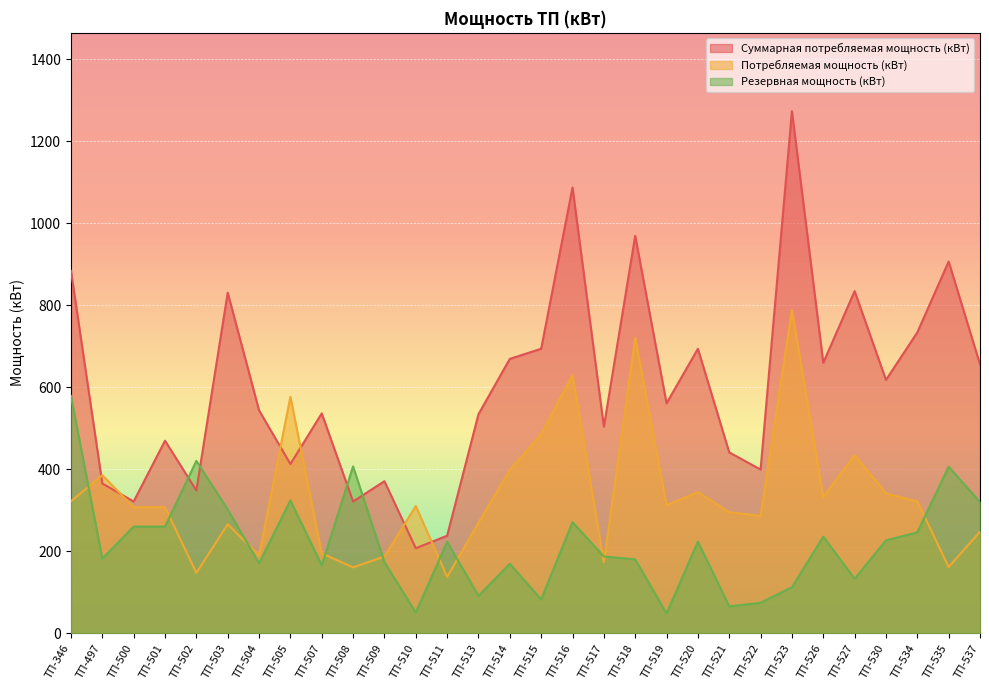

At which category is the sum across all series the highest?

ТП-523